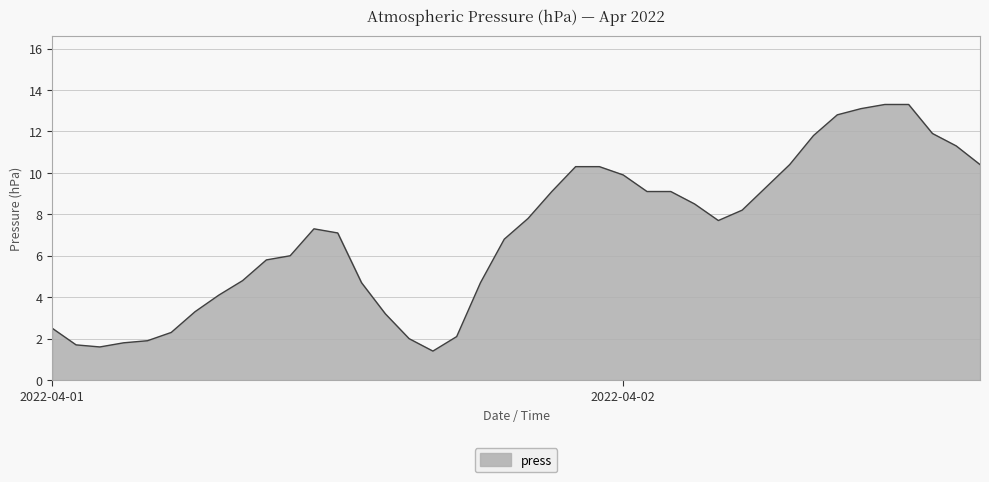

What is the minimum value shown in the chart?

1.4